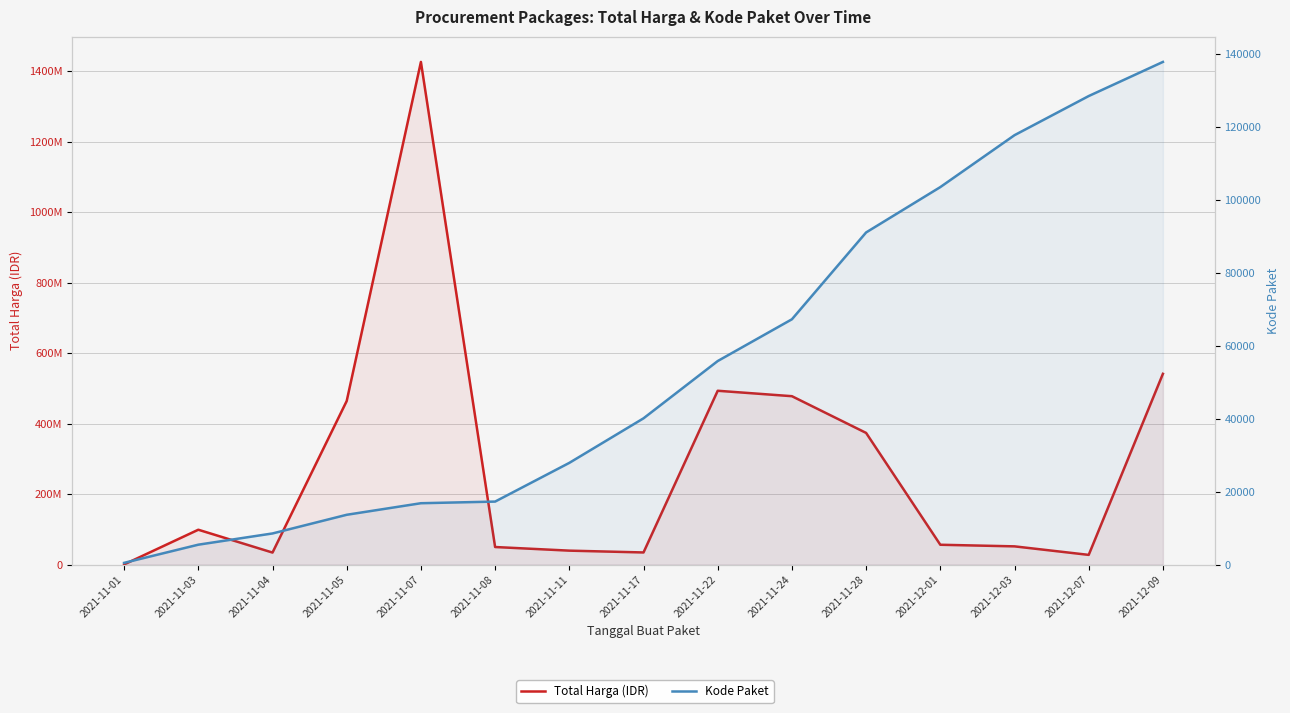

Reading right to left, what are all the values shown in this chart?

Total Harga (IDR): 541071000	27412000	51601000	56152800	373404000	477600000	493000000	34292000	39440000	49730040	1425867900	464002100	34000000	98772570	333600
Kode Paket: 137876	128516	117783	103541	91101	67279	55826	40112	27891	17272	16823	13652	8530	5449	464